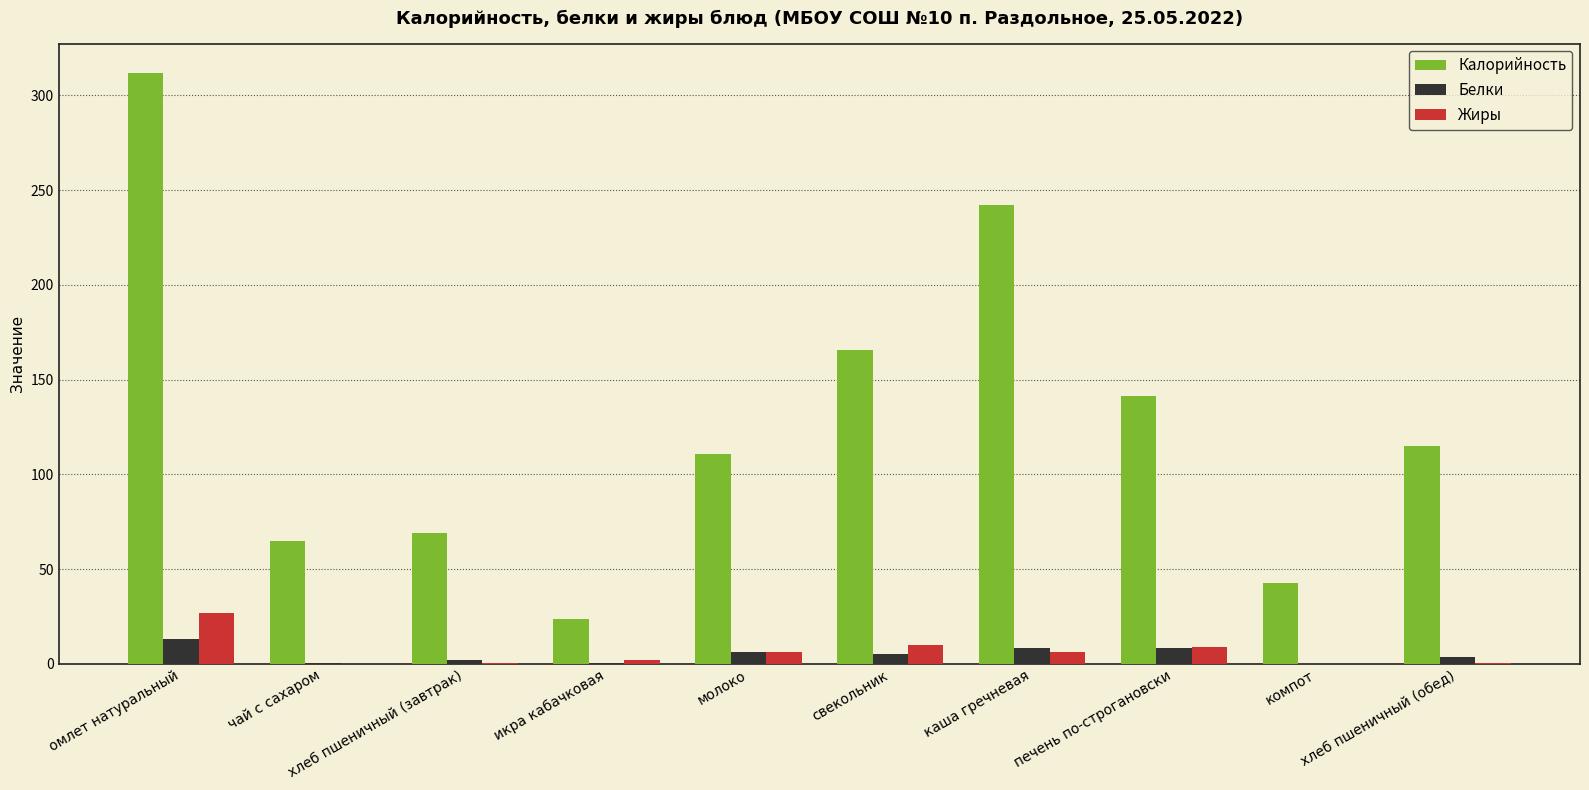

At which label does Белки first exceed 5?

омлет натуральный